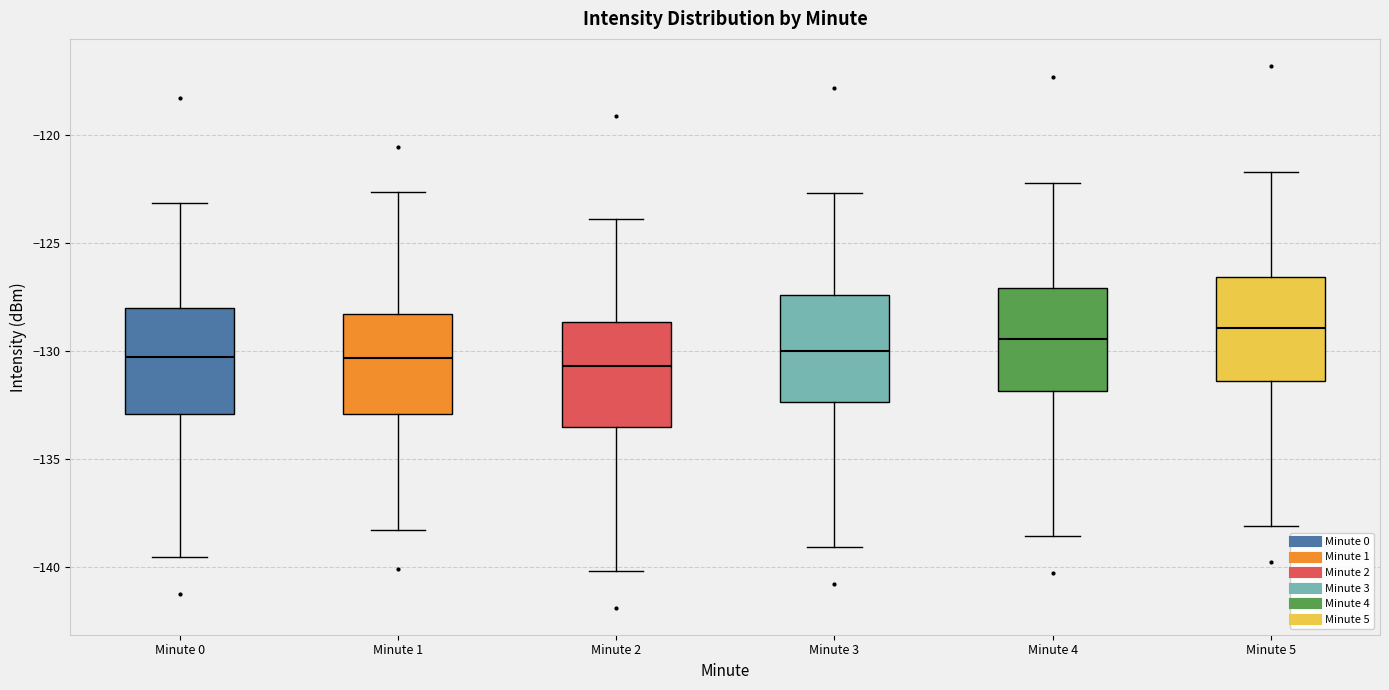

Where is the upper edge of the box for Minute 2 on the y-axis? The values are not printed on the chart, so give them approximately, as read against the axis.

-128.5